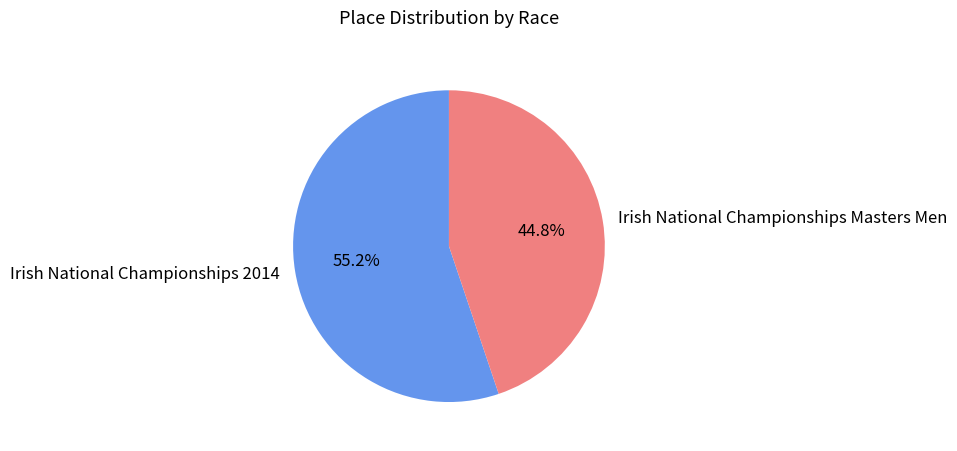

To the nearest percent, what is the average slice percentage?

50%